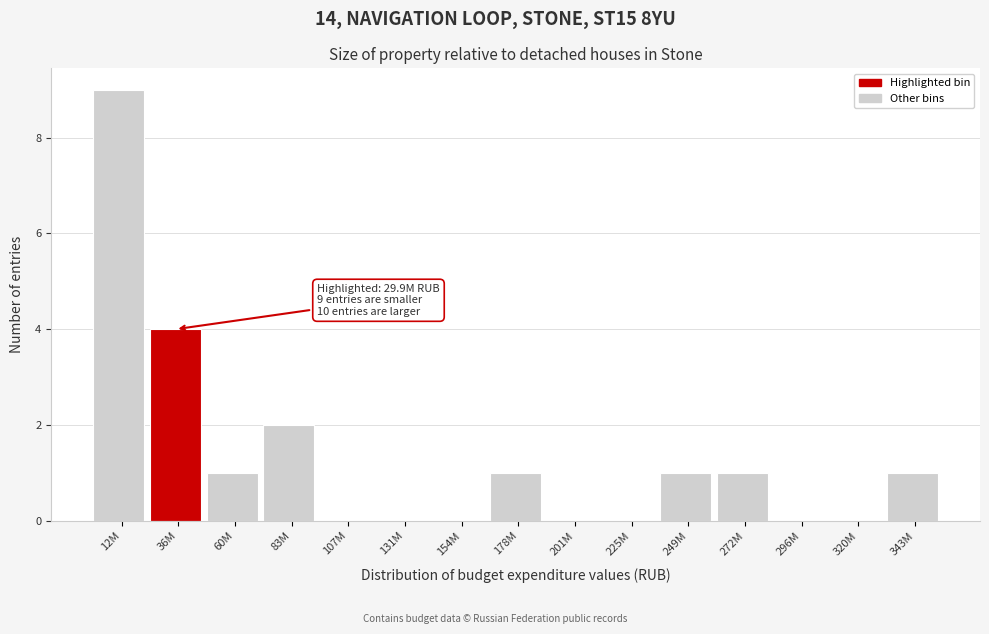

Reading left to right, transcribe all the data shown in this chart.

12M=9	36M=4	60M=1	83M=2	107M=0	131M=0	154M=0	178M=1	201M=0	225M=0	249M=1	272M=1	296M=0	320M=0	343M=1